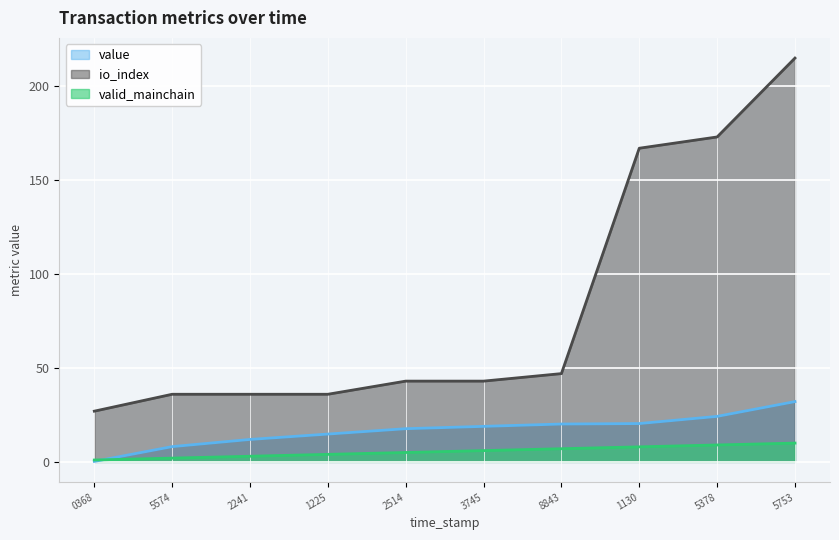

Which series has the largest total across all categories?

io_index